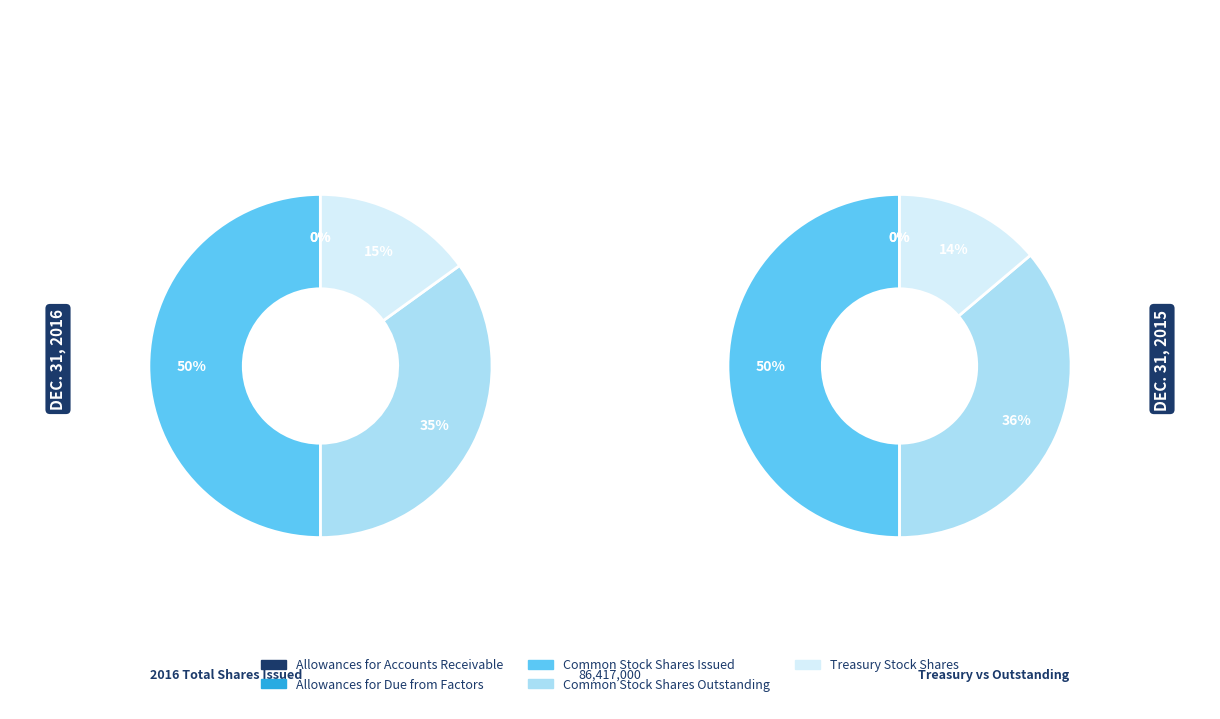

Do Common Stock
Shares Outstanding and Allowances for
Due from Factors together represent more than half of the pie?

No